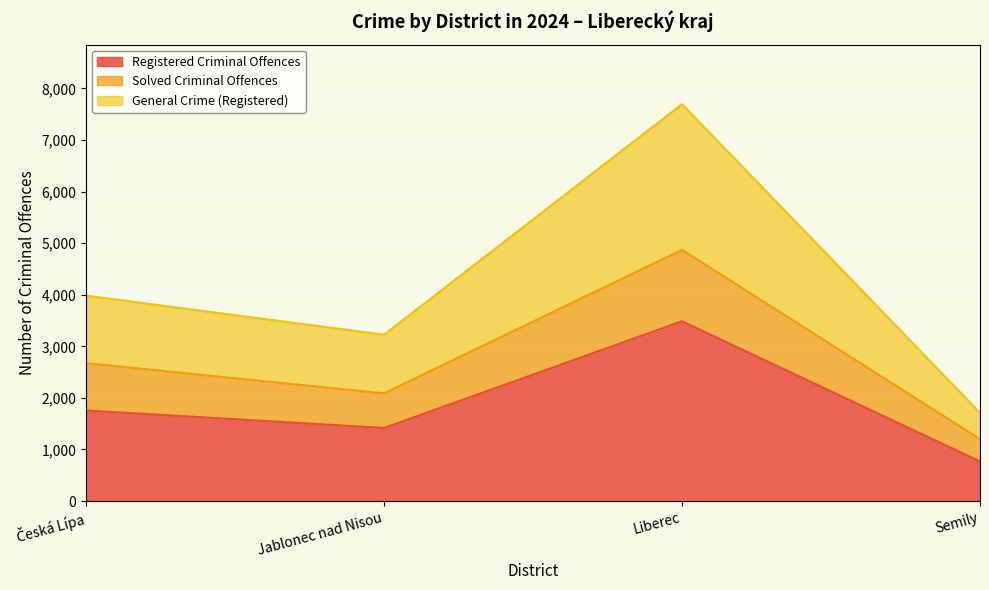

At which category does Registered Criminal Offences reach its first local valley?

Jablonec nad Nisou